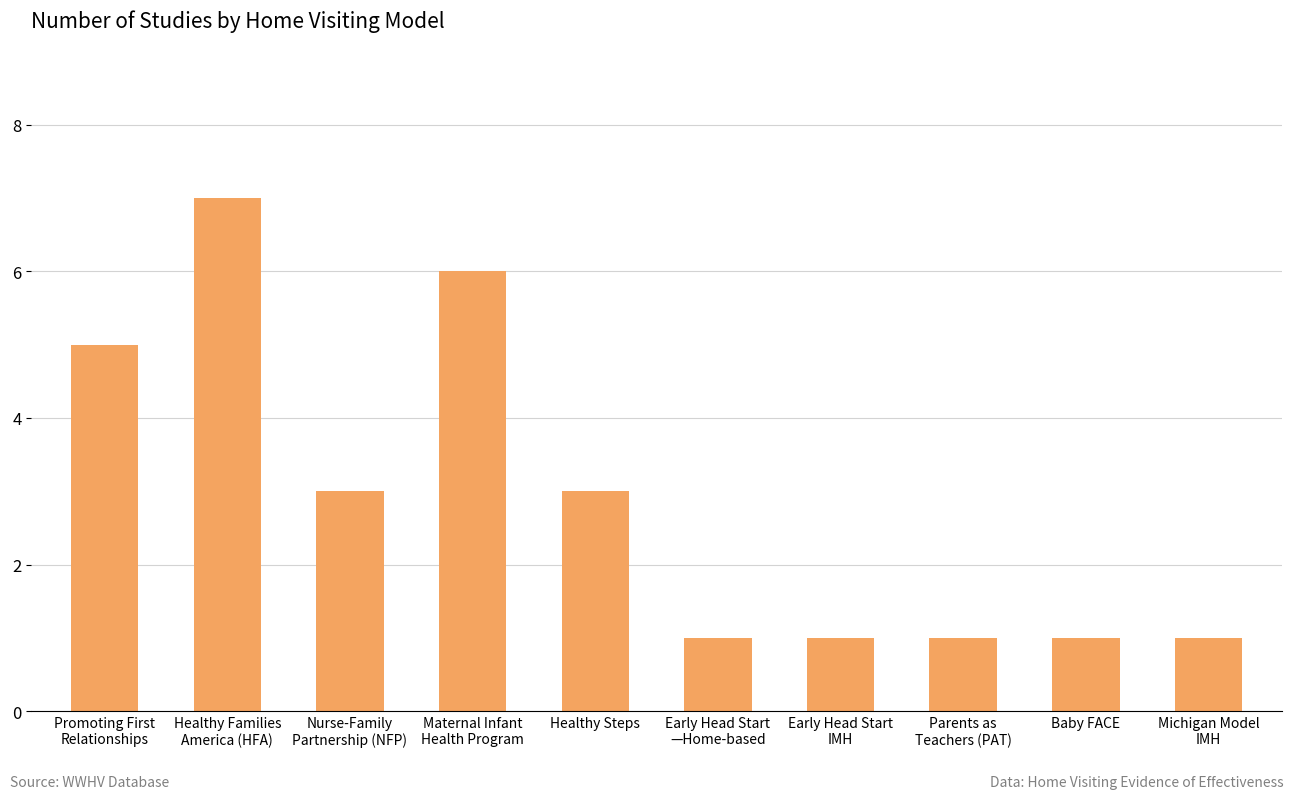

What is the label of the 9th bar from the left?

Baby FACE